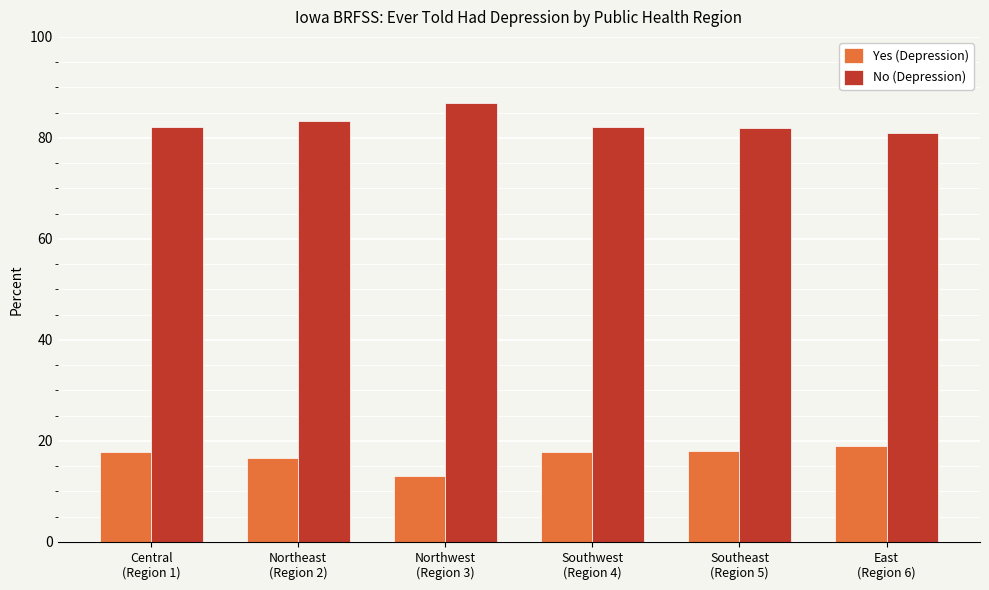

Which series has the largest total across all categories?

No (Depression)